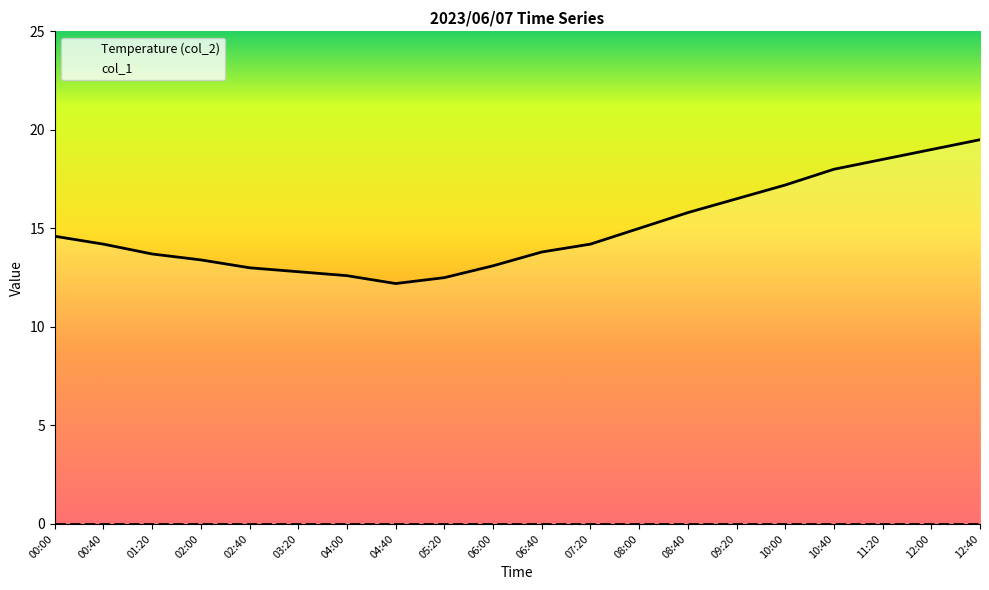

At which label is the value closest to 15?

08:00